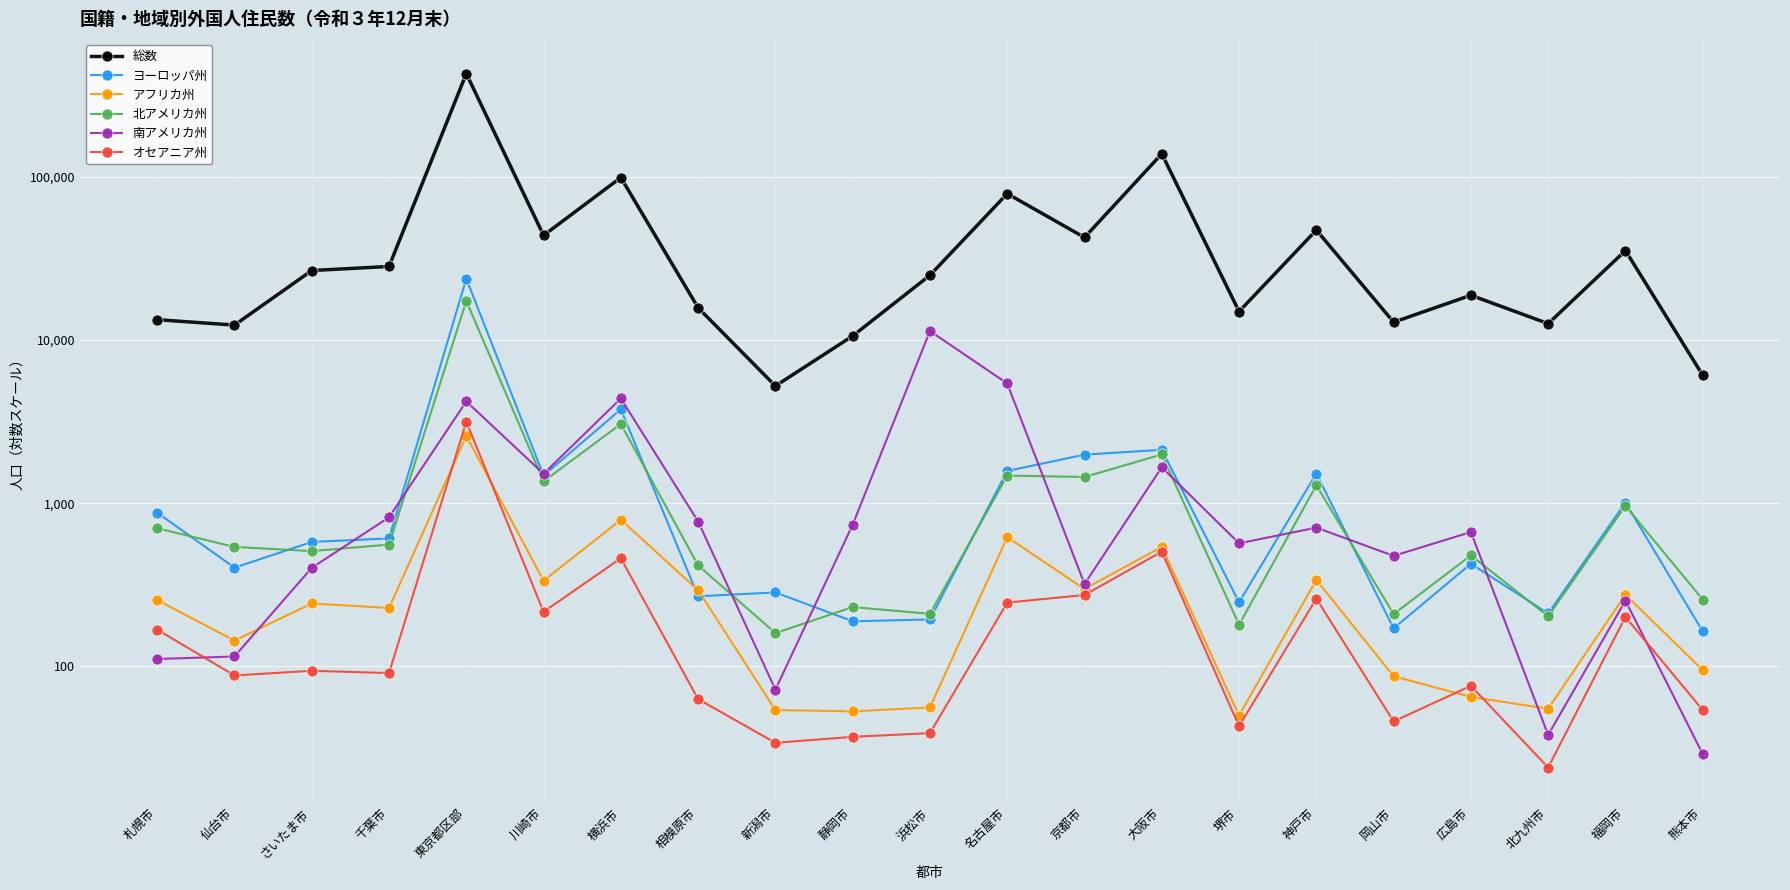

The 南アメリカ州 series shows 666 at 広島市. True or false?

True